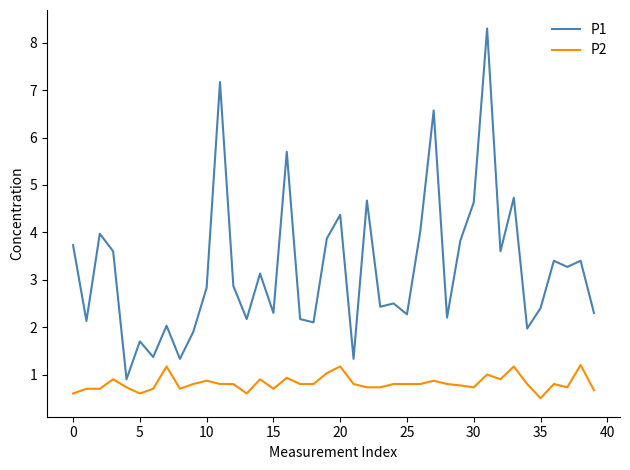

What is the maximum value for P1?

8.3